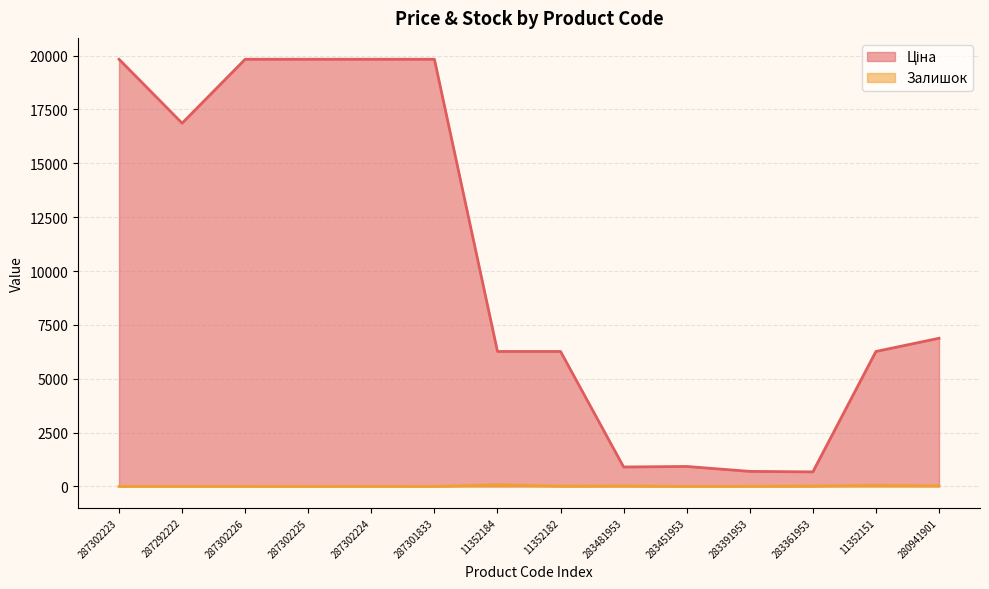

What position from the left is 11352151?

13